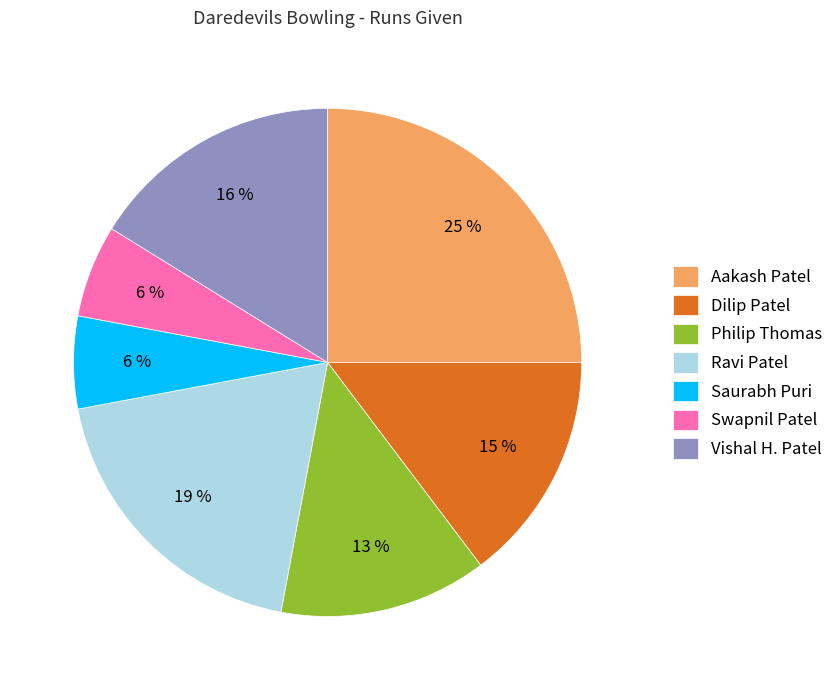

The Philip Thomas slice represents 7% of the pie. True or false?

False